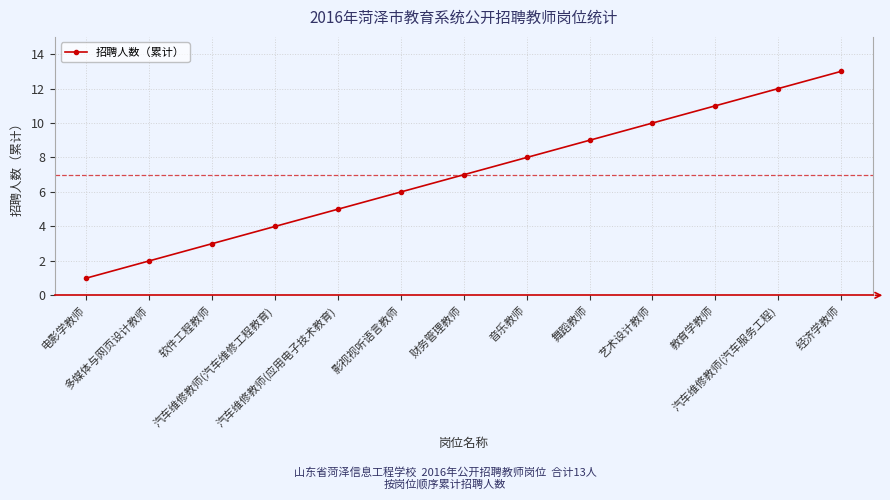

The value at 财务管理教师 is 12. True or false?

False